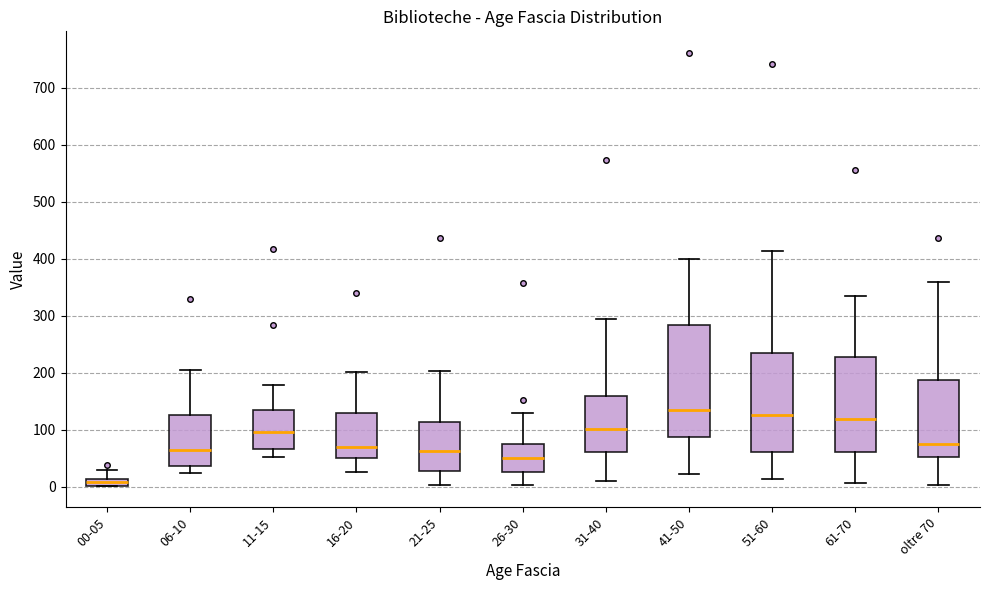

Which box has the lowest median line?

00-05